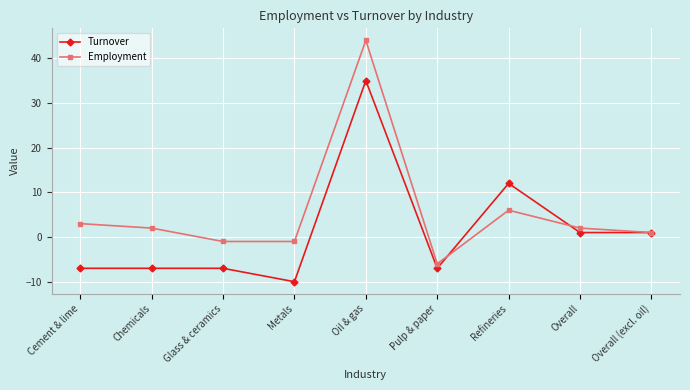

What is the difference between the second highest and second lowest values in the Employment series?

7